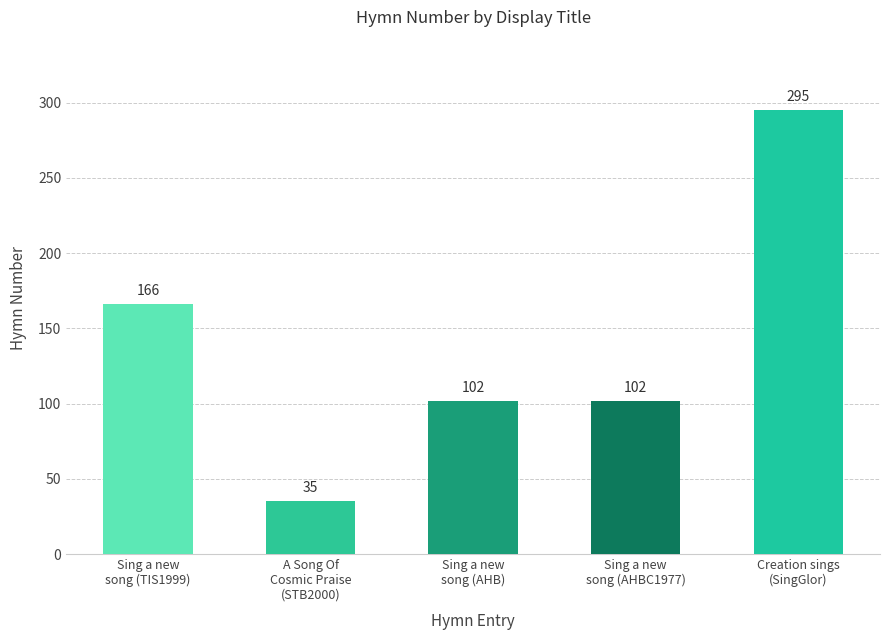

How many series are shown in this chart?

1